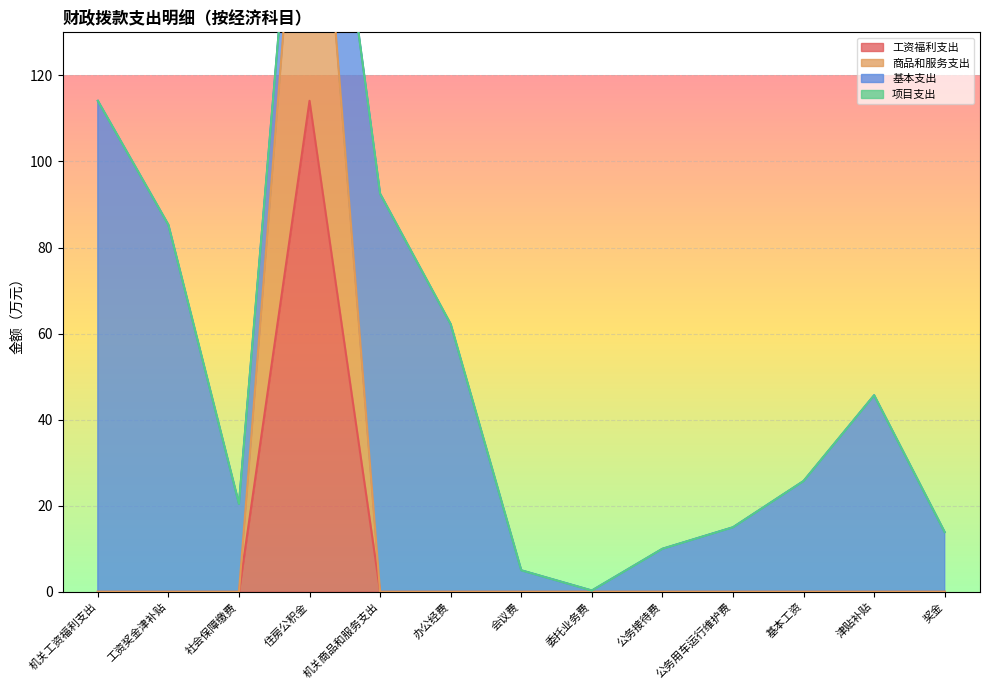

Which has a higher value, 奖金 or 委托业务费?

奖金